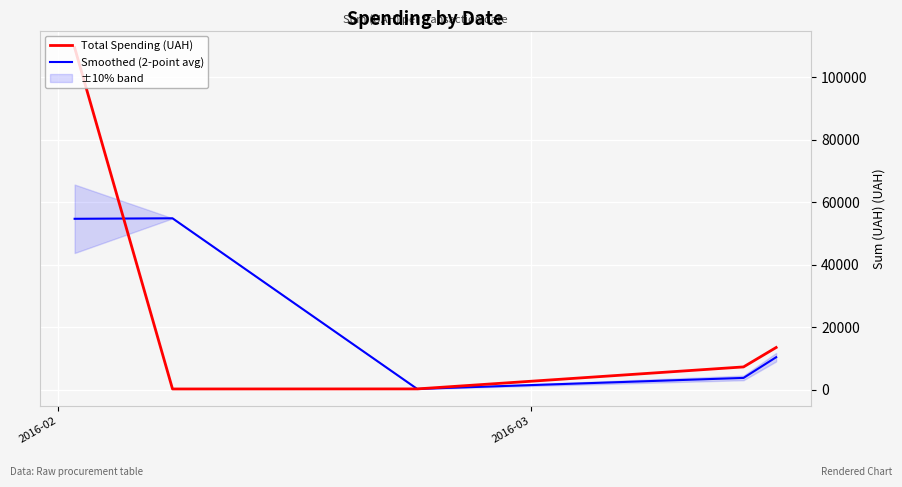

Which series has the largest total across all categories?

Total Spending (UAH)